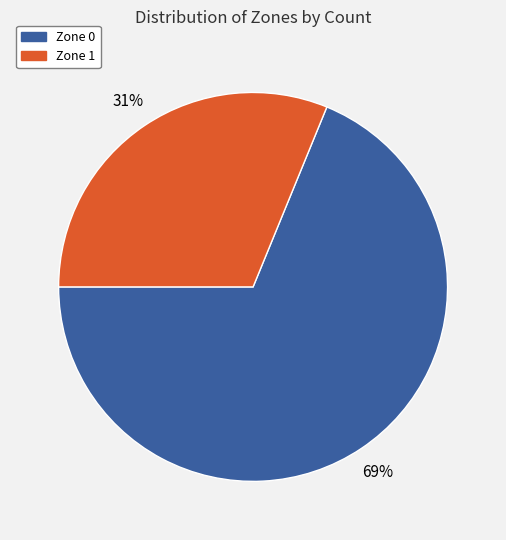

To the nearest percent, what portion does Zone 1 represent?

31%